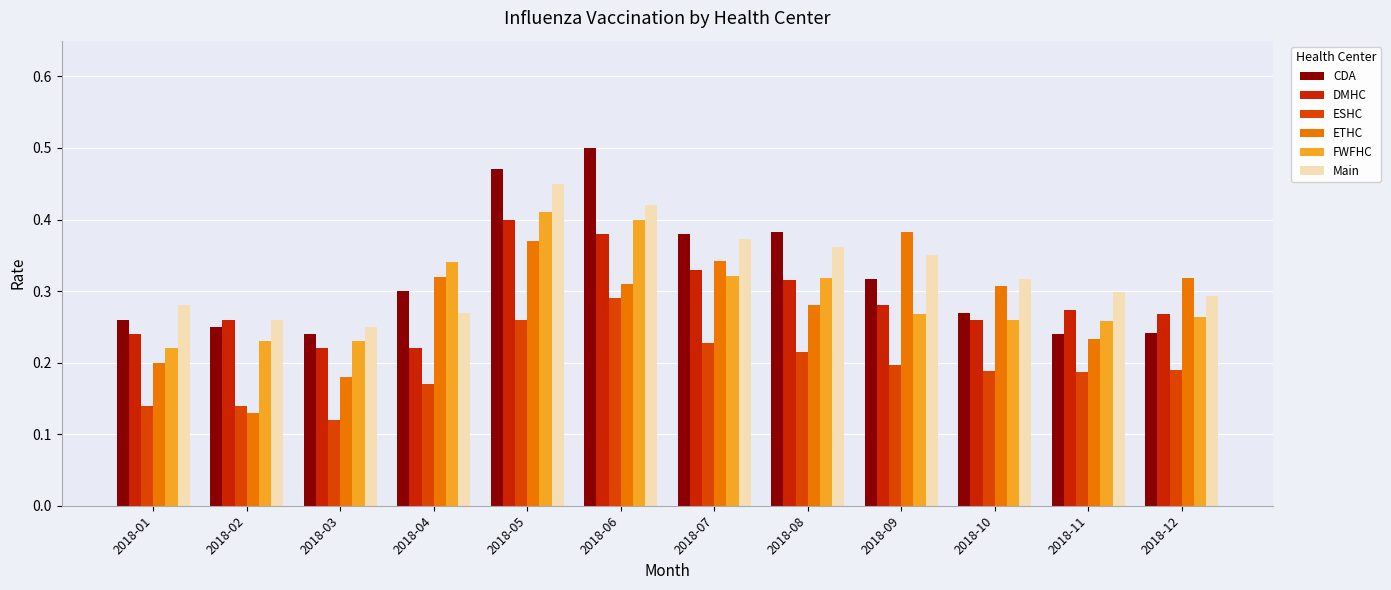

The CDA series shows 0.3 at 2018-09. True or false?

True